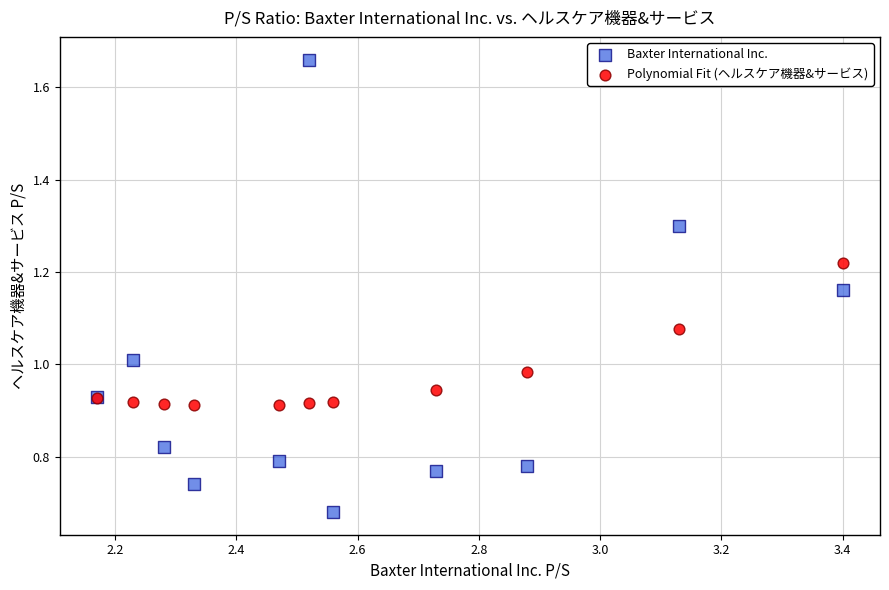

Which series reaches the minimum Y coordinate?

Baxter International Inc.